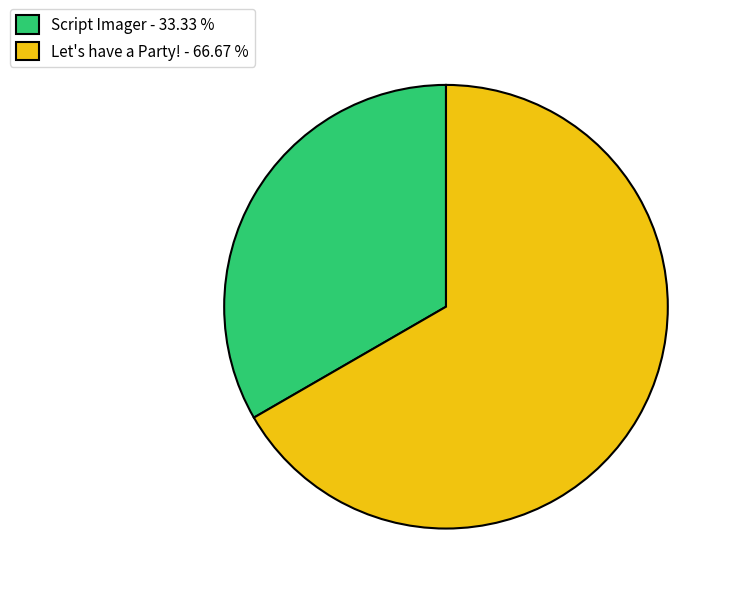

Rank the categories by value from lowest to highest.

Script Imager, Let's have a Party!